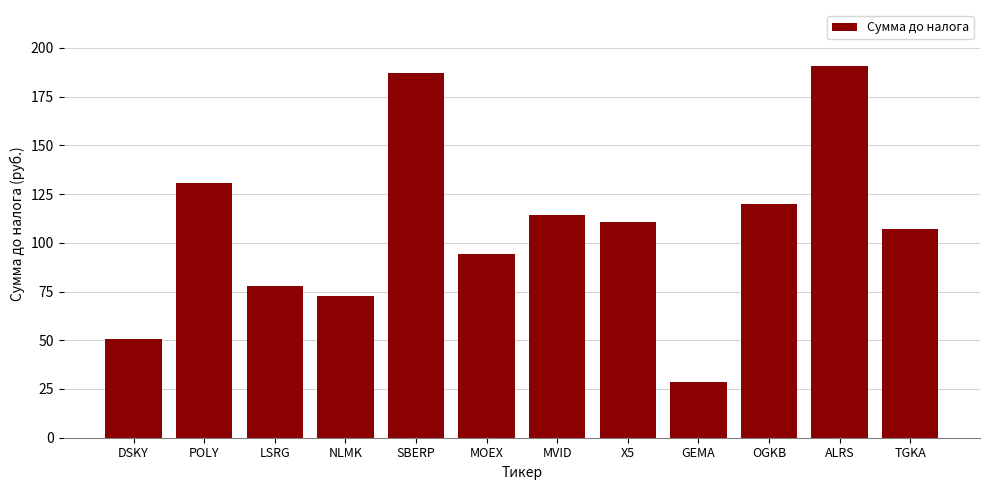

Where does the data first go above 110?

POLY